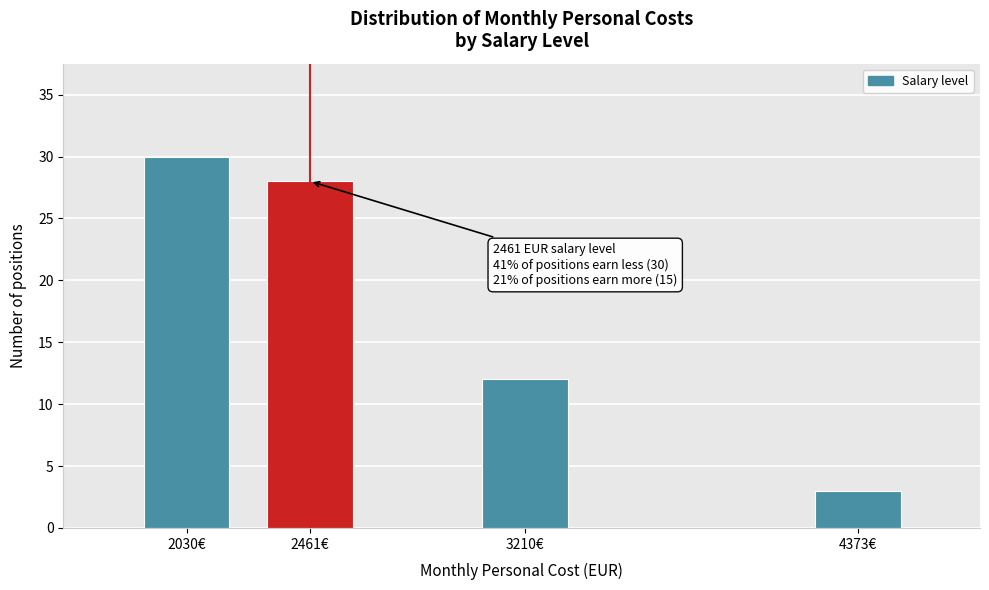

Reading left to right, transcribe all the data shown in this chart.

2030€=30	2461€=28	3210€=12	4373€=3